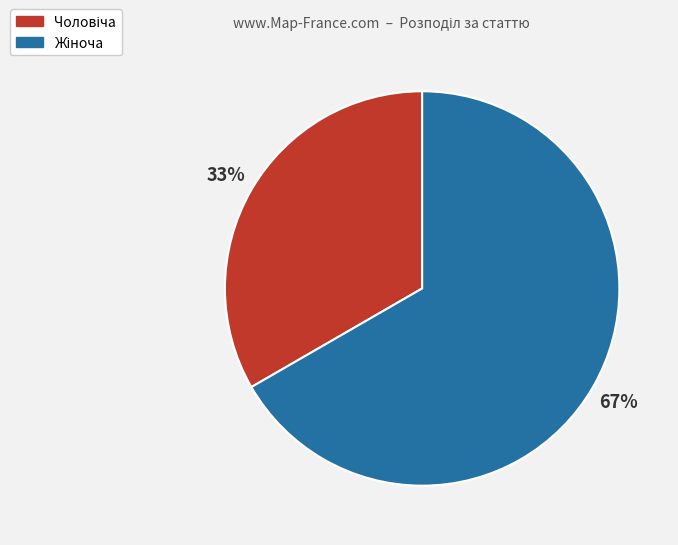

How many segments does this pie chart have?

2